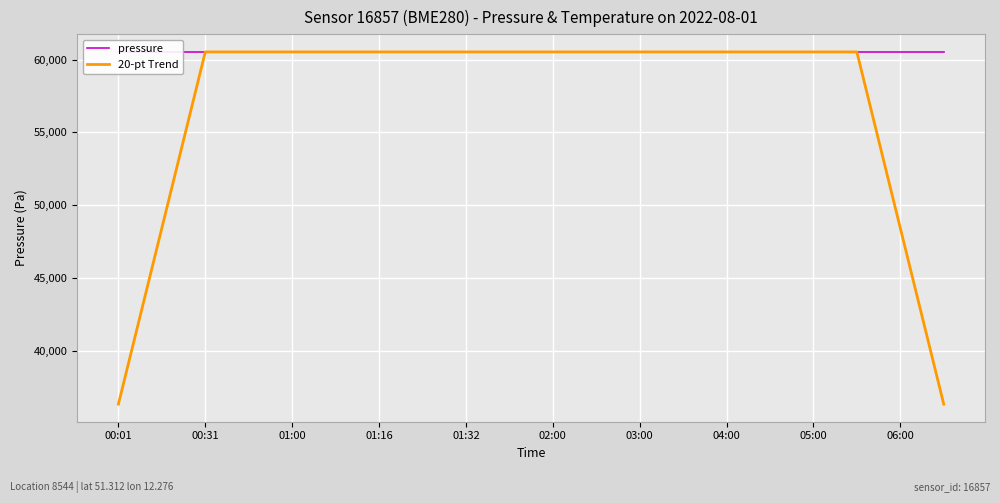

Does the chart display data point markers on the line(s)?

No